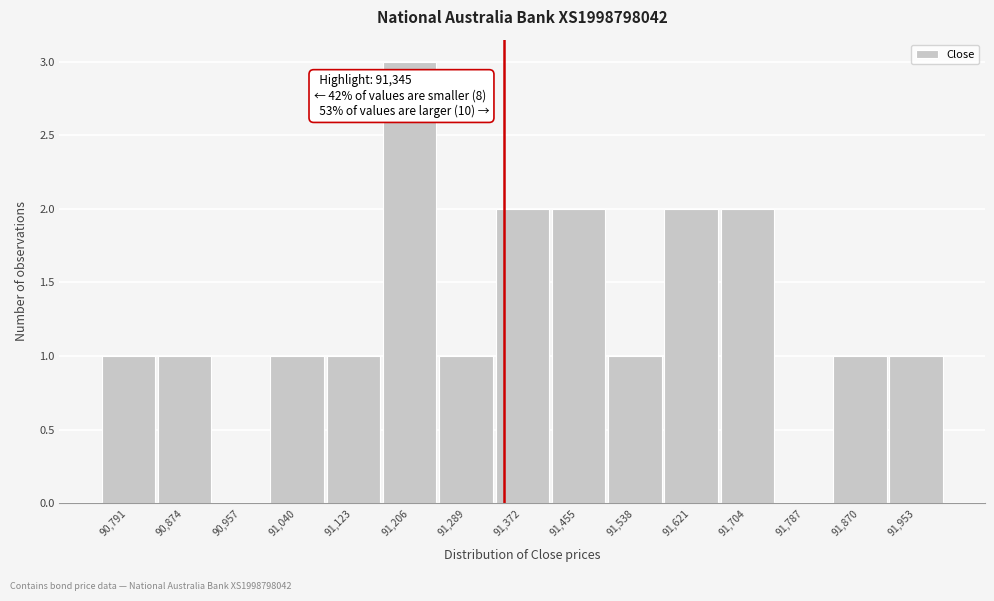

Over which range of the x-axis is the bar tallest?

91165 to 91248